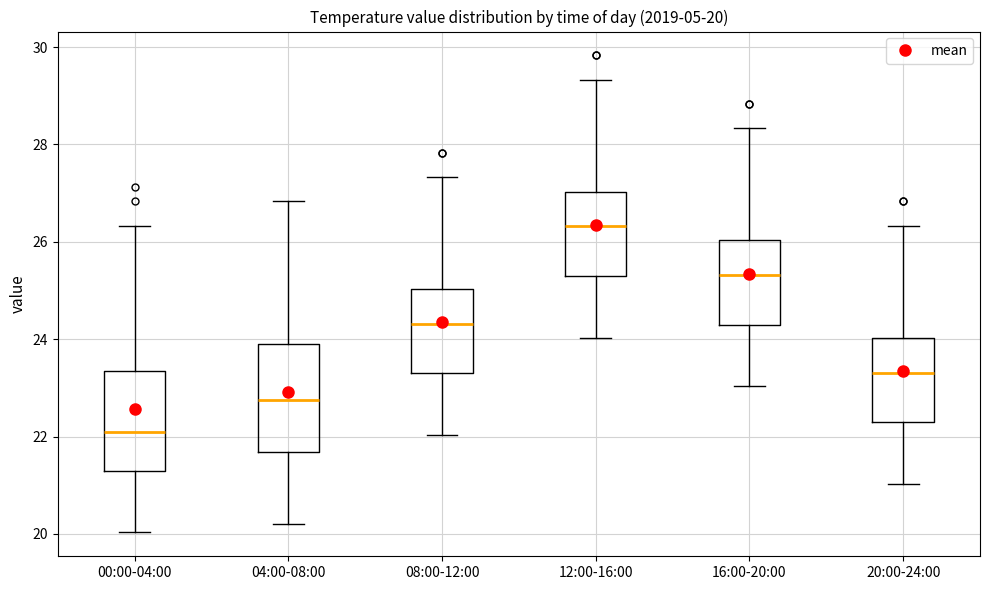

Which box has the lowest median line?

00:00-04:00